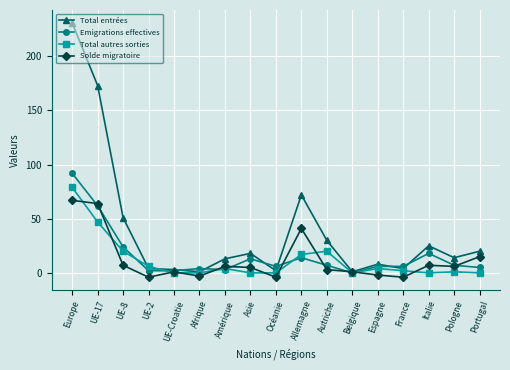

Between UE-2 and Portugal, which series saw the biggest shift?

Solde migratoire